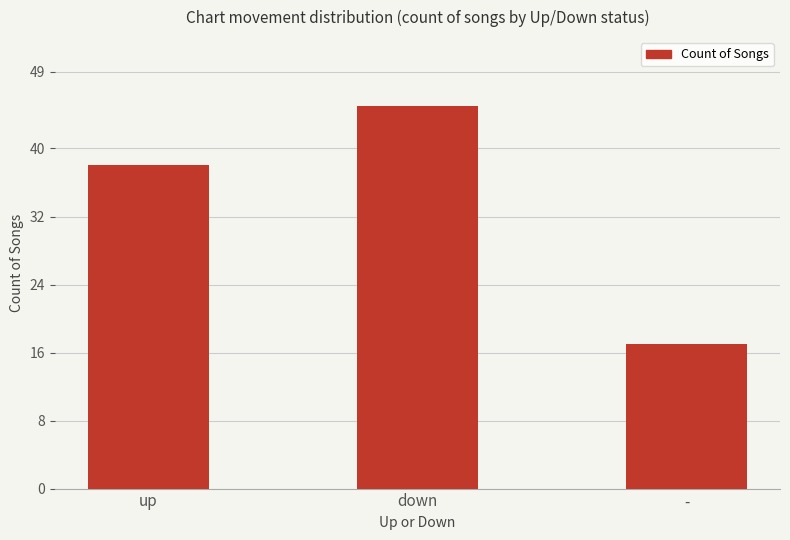

What is the maximum value shown in the chart?

45